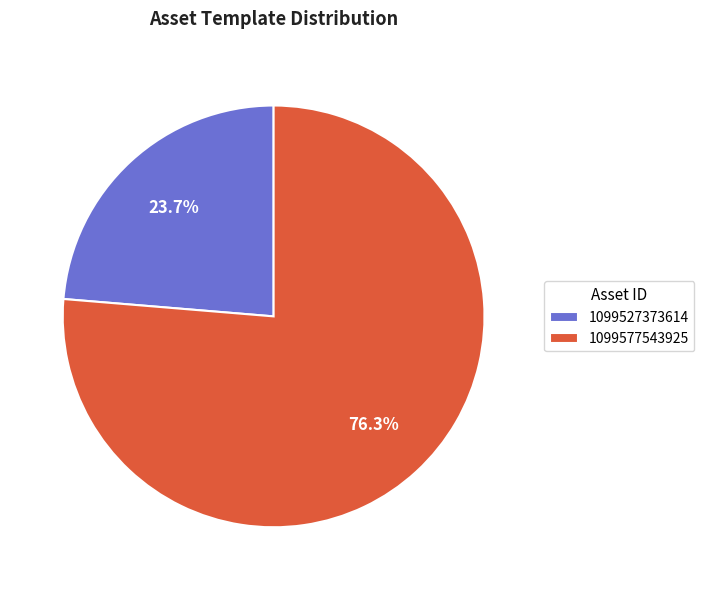

Which category has the biggest portion of the pie?

1099577543925